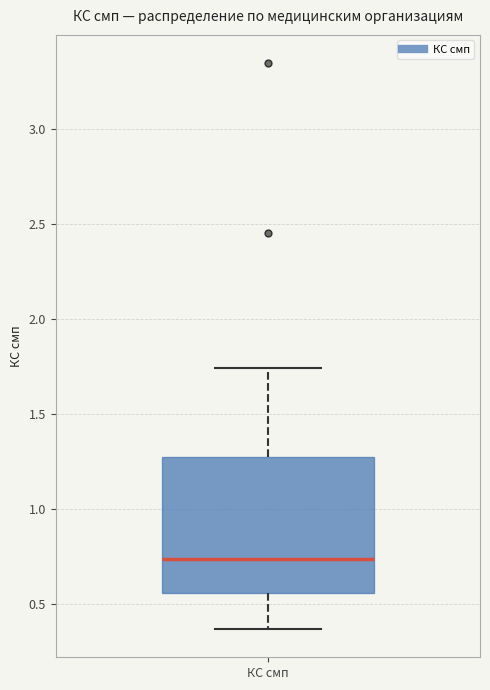

Transcribe this box plot: give where the median line is, the range the box spans, and where the two whiskers end, as read against the y-axis. The values are not printed on the chart, so give them approximately, as read against the axis.

median 0.75, box 0.55 to 1.30, whiskers 0.35 to 1.75